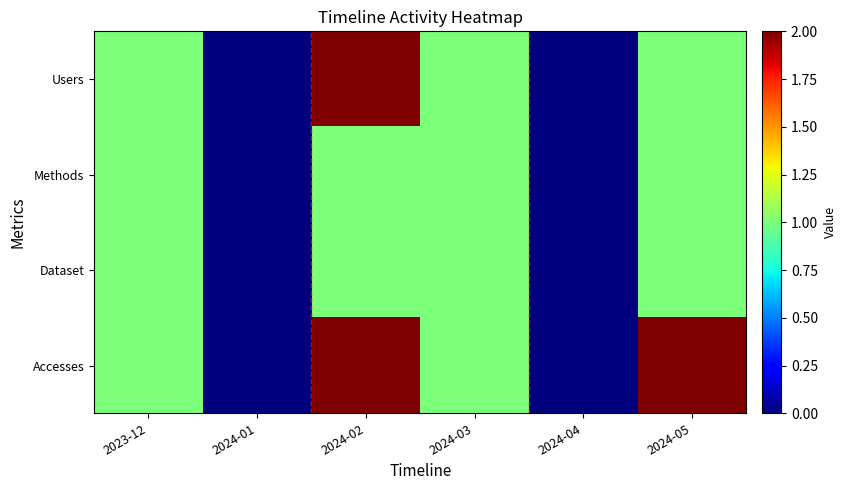

Which series has the widest spread of values?

Users